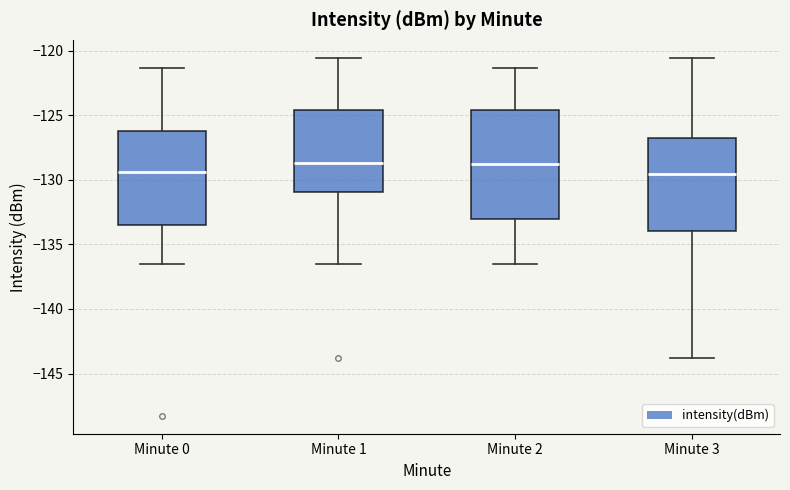

Reading left to right, read every box against the y-axis: the position of its median line, the range the box covers, and the ends of its whiskers. The values are not printed on the chart, so give them approximately, as read against the axis.

Minute 0: median -129.5, box -133.5 to -126.0, whiskers -136.5 to -121.5
Minute 1: median -128.5, box -131.0 to -124.5, whiskers -136.5 to -120.5
Minute 2: median -129.0, box -133.0 to -124.5, whiskers -136.5 to -121.5
Minute 3: median -129.5, box -134.0 to -126.5, whiskers -144.0 to -120.5